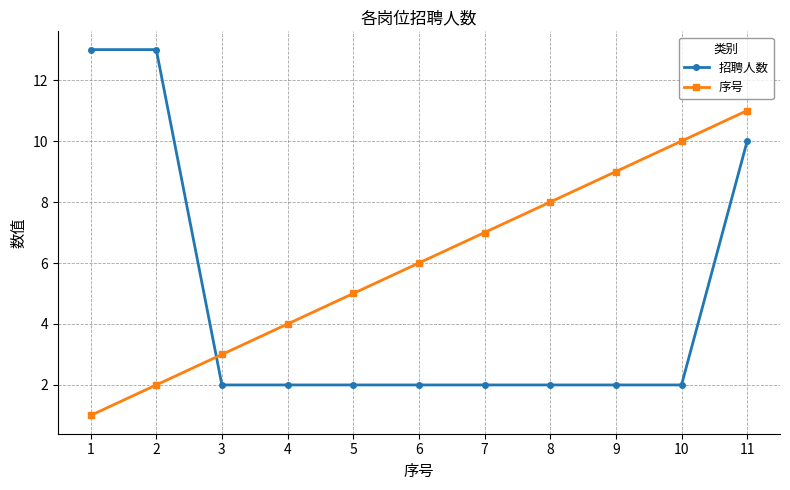

What are all the series names shown in the legend?

招聘人数, 序号